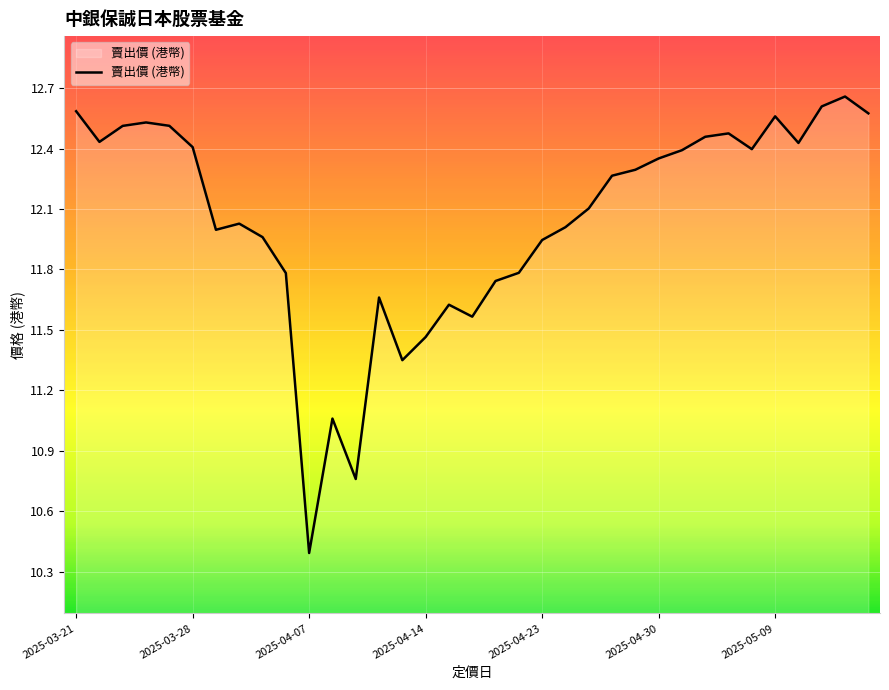

What is the difference between the maximum and minimum values?

2.3